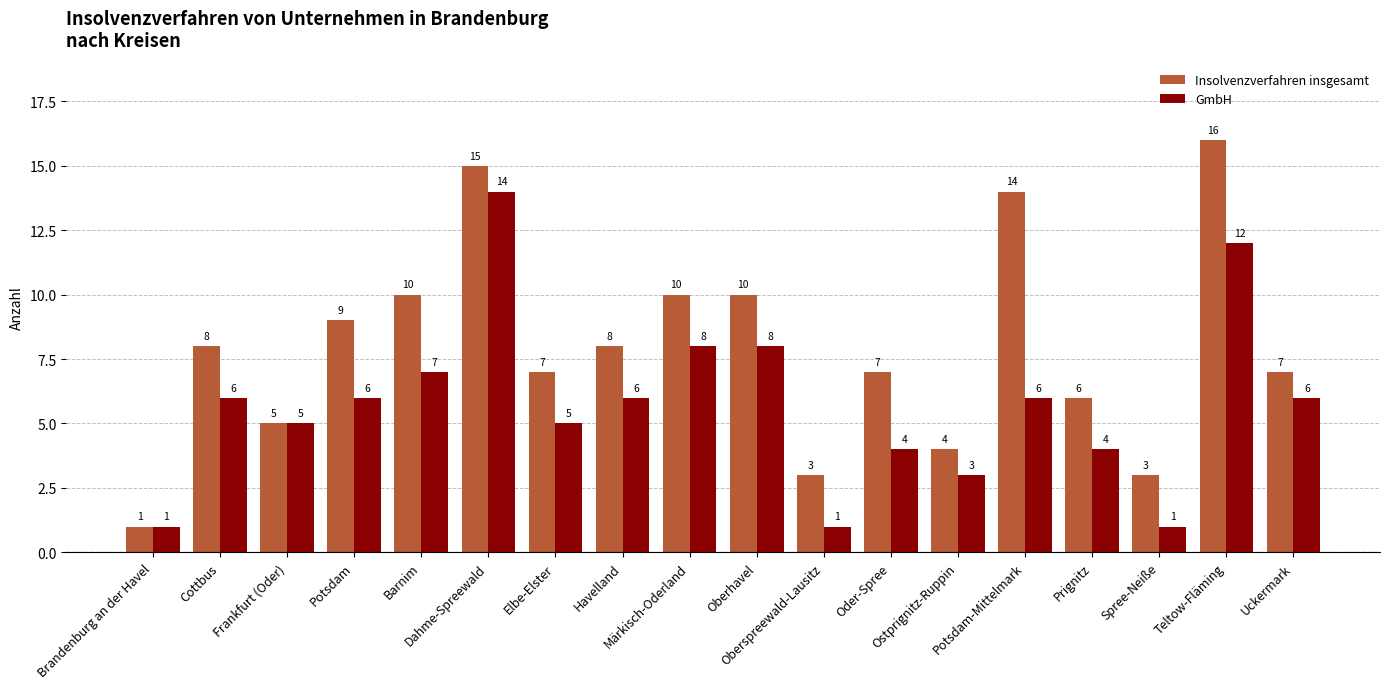

What is the label of the 8th bar from the right?

Oberspreewald-Lausitz